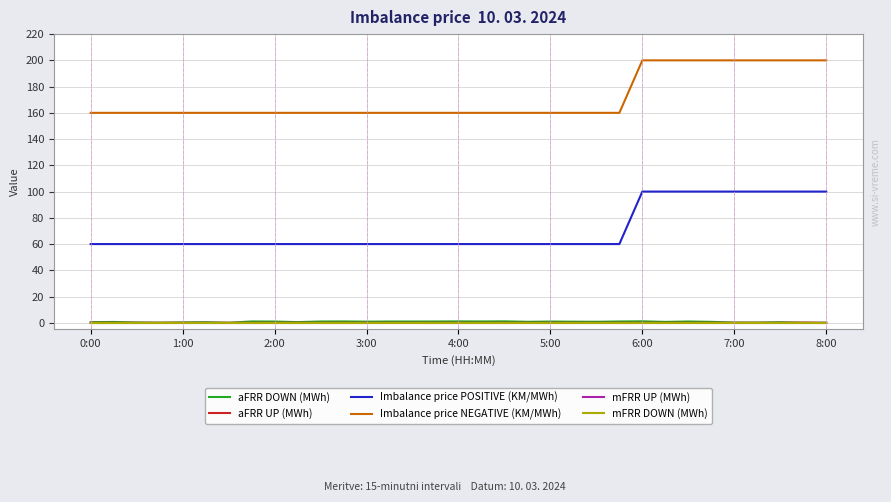

Is this an area chart (filled region under the line)?

No